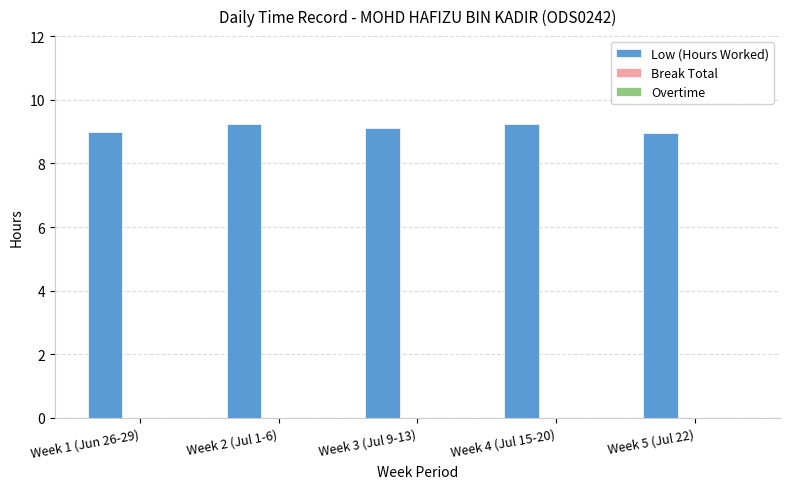

What is the minimum value shown in the chart?

8.9